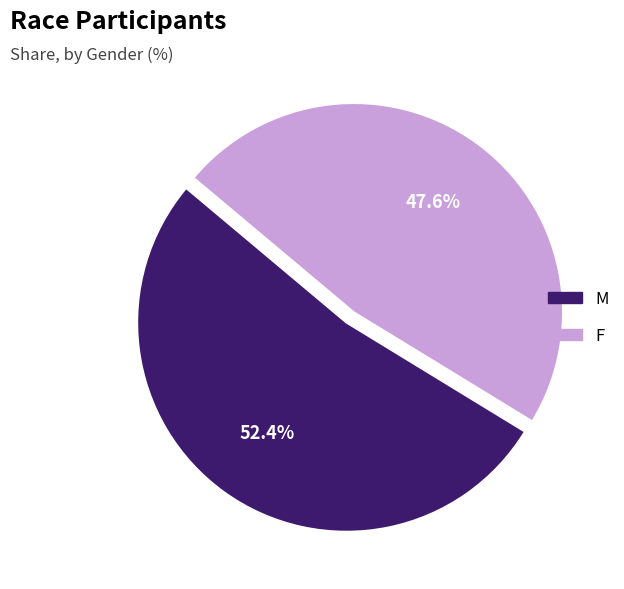

To the nearest percent, what is the combined percentage of M and F?

100%